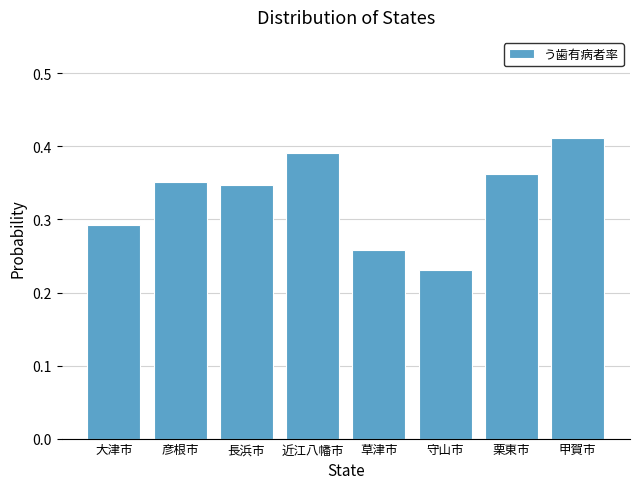

The value at 栗東市 is 0.5. True or false?

False